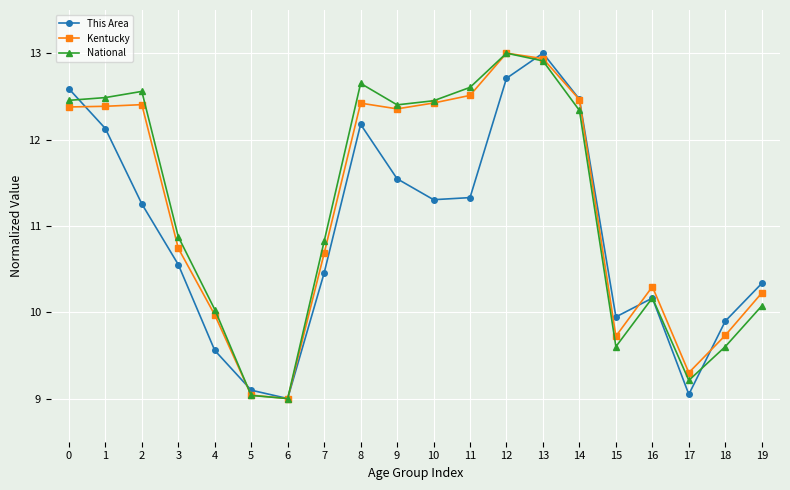

What is the spread (max minus min) of values at 1?

0.4